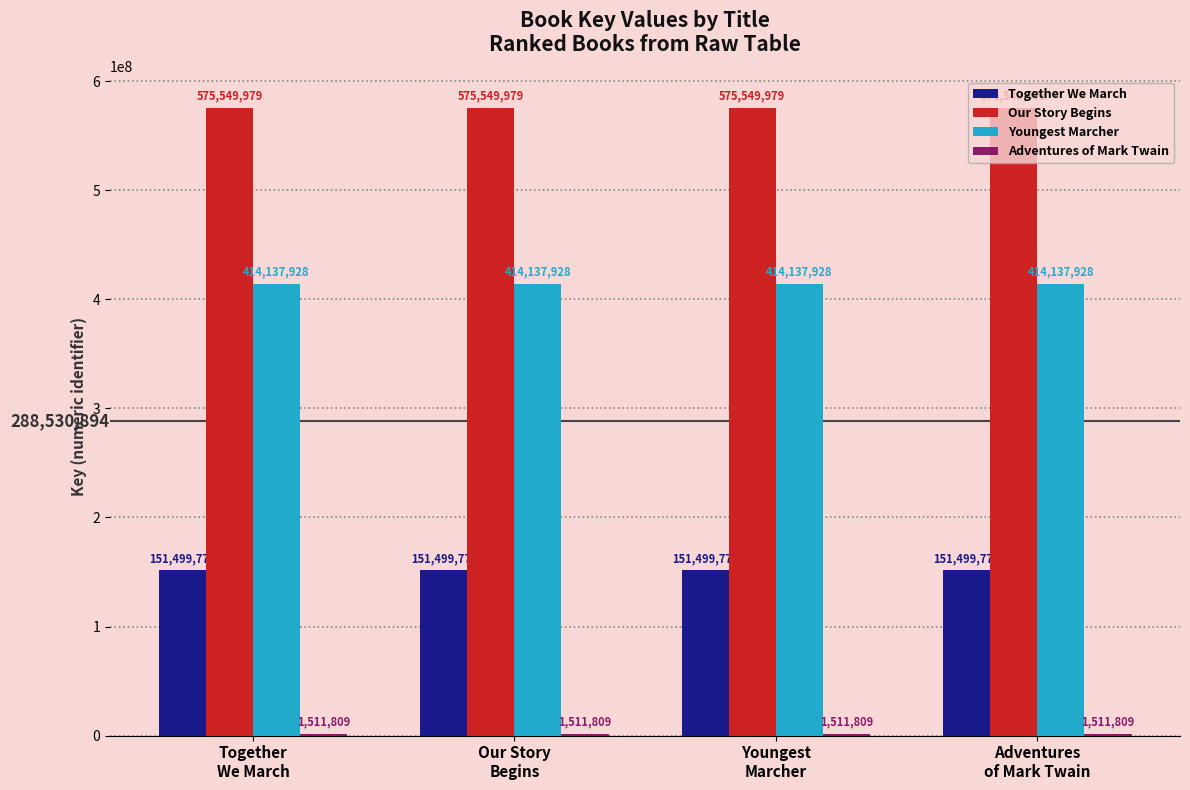

What is the sum of all Youngest Marcher values?

1656551712